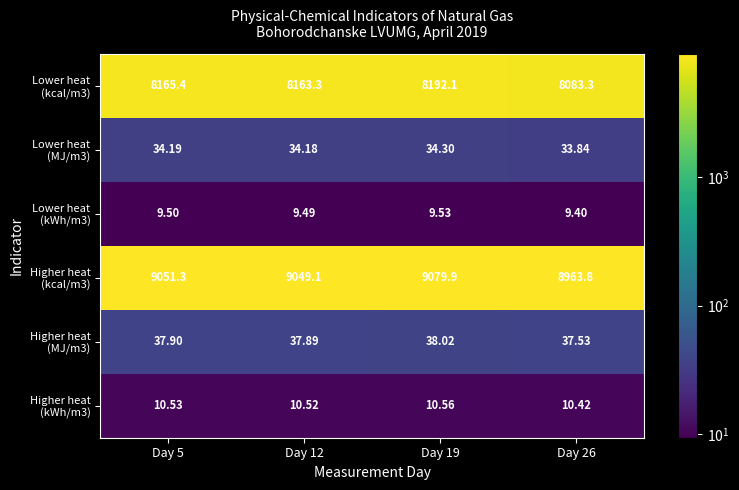

Count the number of categories in the chart.

4